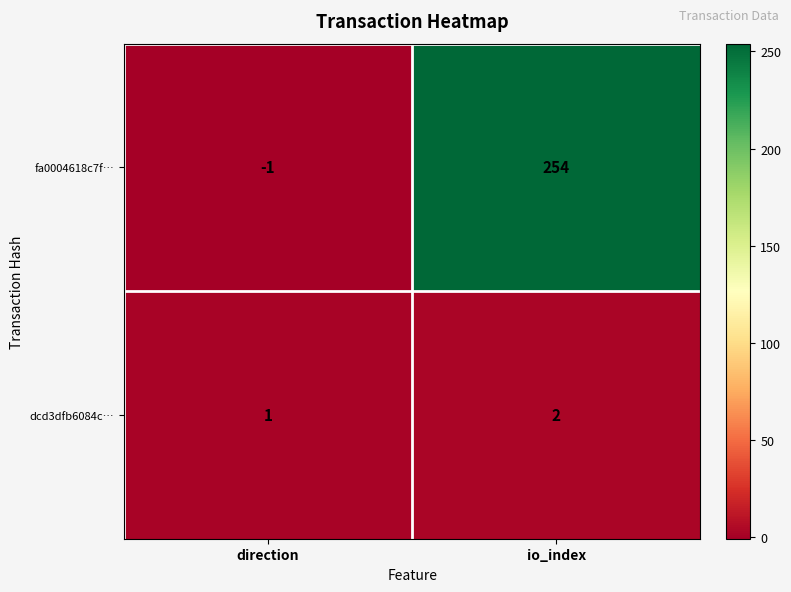

Where is fa0004618c7f… nearest to the value 126?

direction